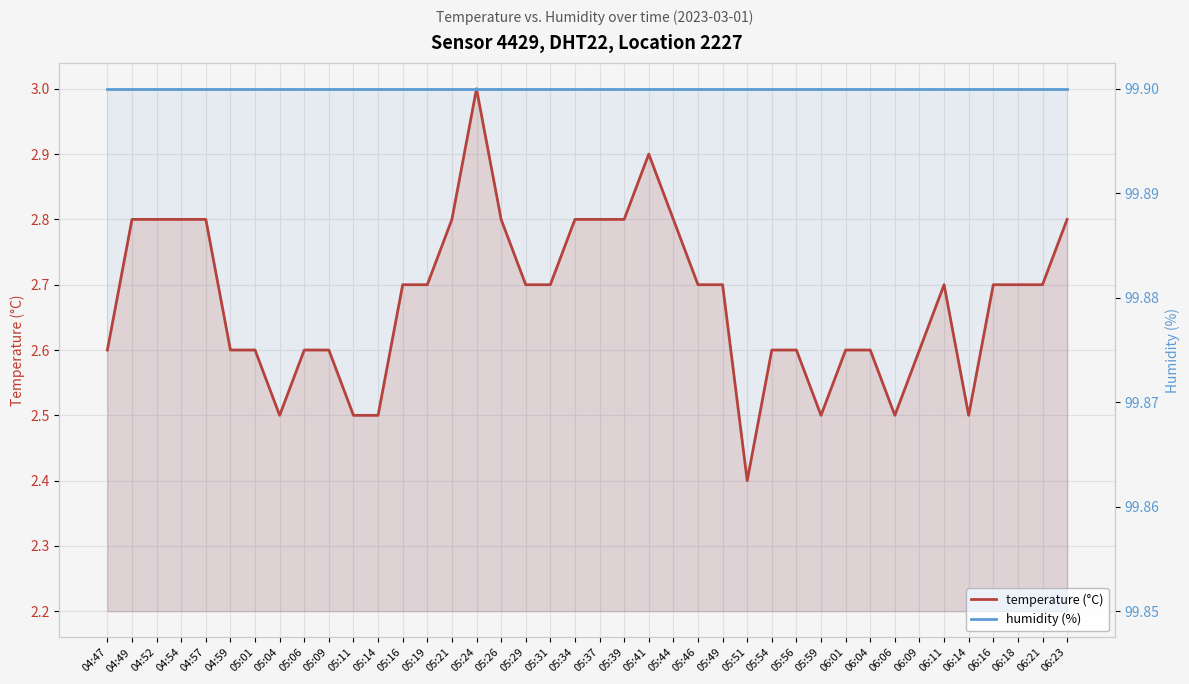

At which category is the sum across all series the highest?

05:24